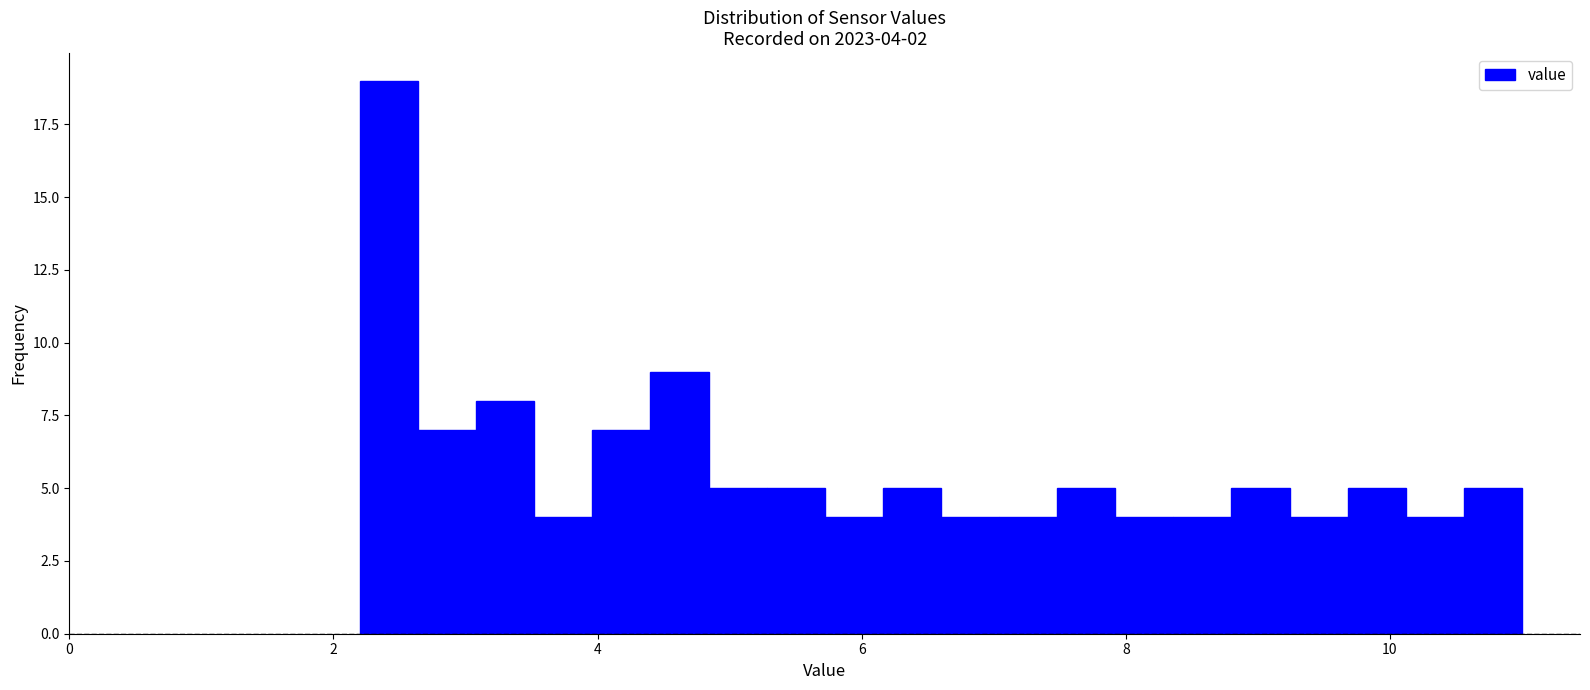

Around what value on the x-axis is the tallest bar? Give the approximate position of its centre, as read against the axis.

2.4